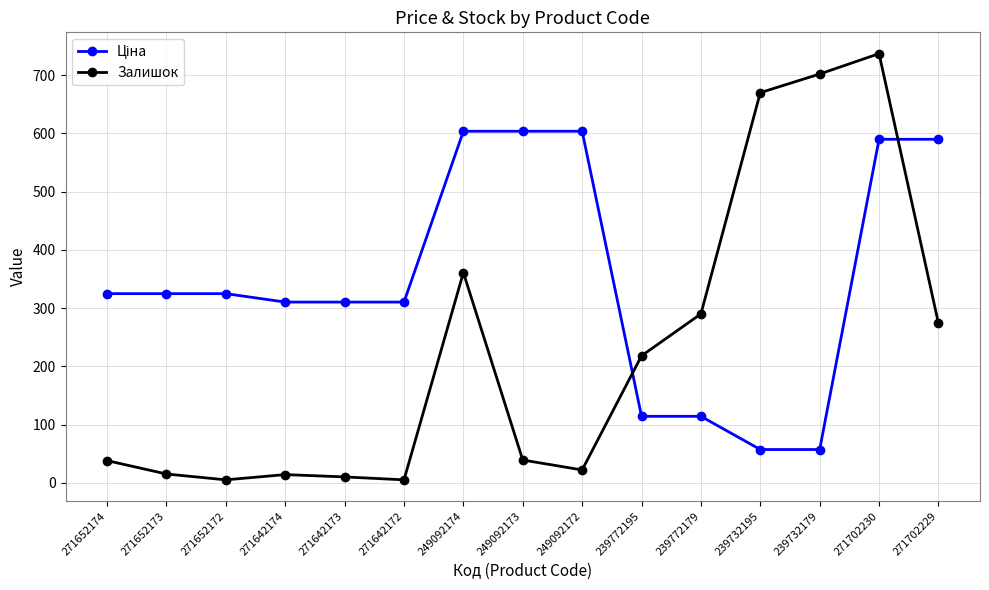

How many lines are shown in the chart?

2